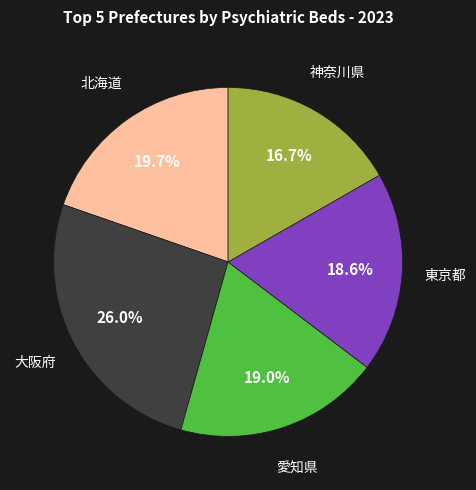

Is there any slice that represents more than half of the pie?

No